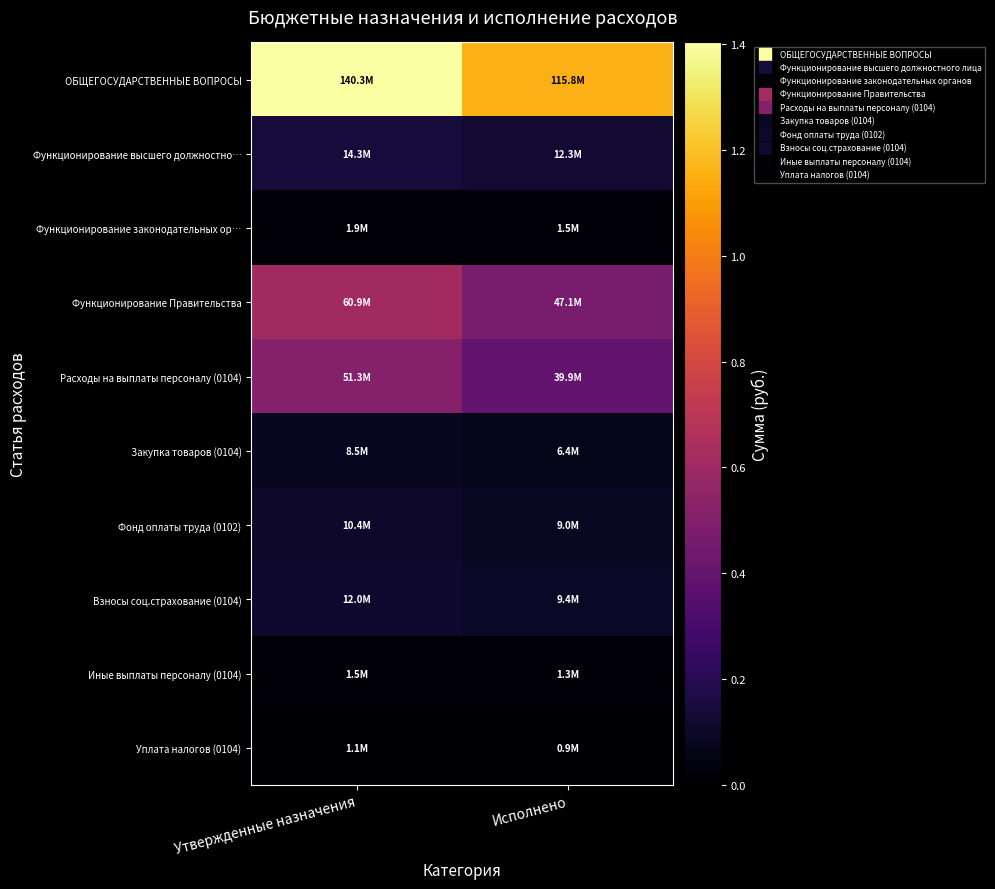

Between Исполнено and Утвержденные назначения, which is larger?

Утвержденные назначения